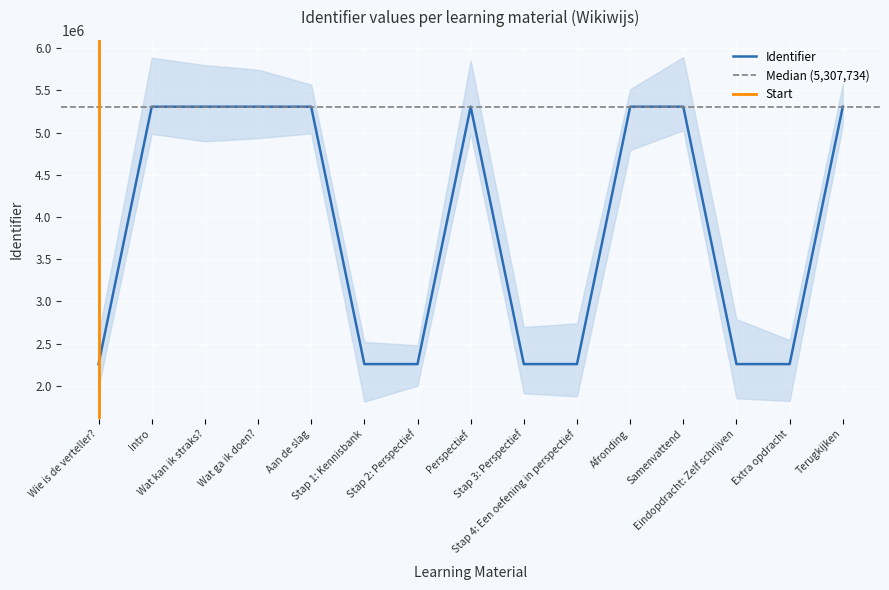

Reading right to left, transcribe all the data shown in this chart.

Terugkijken=5307750	Extra opdracht=2256741	Eindopdracht: Zelf schrijven=2256738	Samenvattend=5307747	Afronding=5307746	Stap 4: Een oefening in perspectief=2256736	Stap 3: Perspectief=2256734	Perspectief=5307743	Stap 2: Perspectief=2256732	Stap 1: Kennisbank=2256730	Aan de slag=5307739	Wat ga ik doen?=5307737	Wat kan ik straks?=5307735	Intro=5307734	Wie is de verteller?=2256722